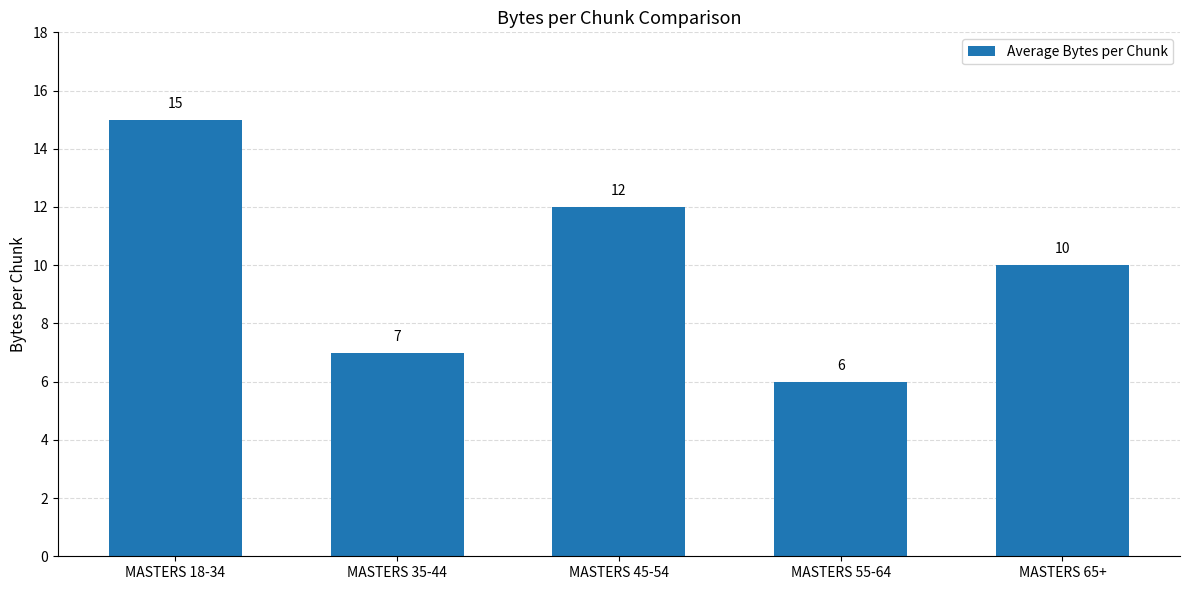

Is it true that the value at MASTERS 35-44 is 2?

False